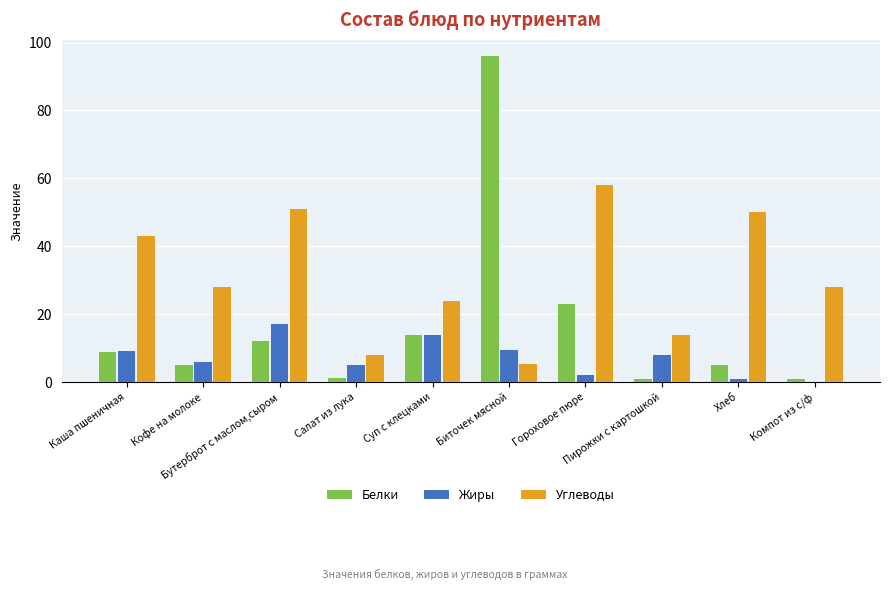

Which series has the largest range (max minus min)?

Белки